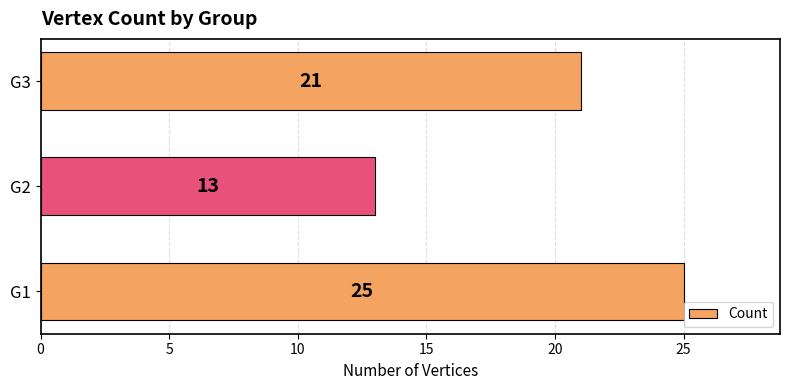

Reading top to bottom, what are all the values shown in this chart?

21	13	25